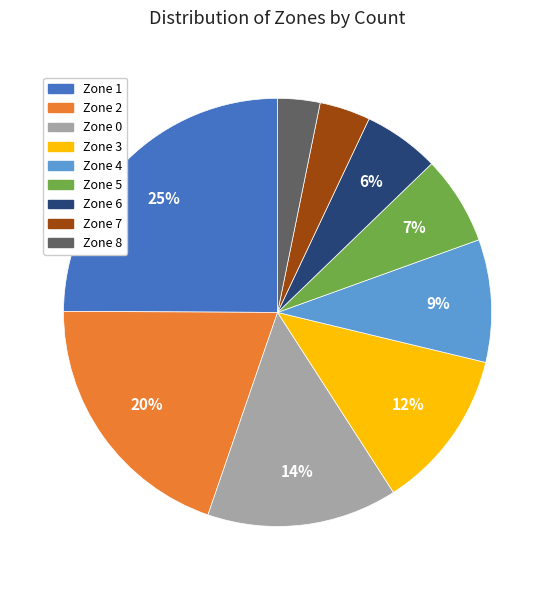

Does any single category account for the majority?

No